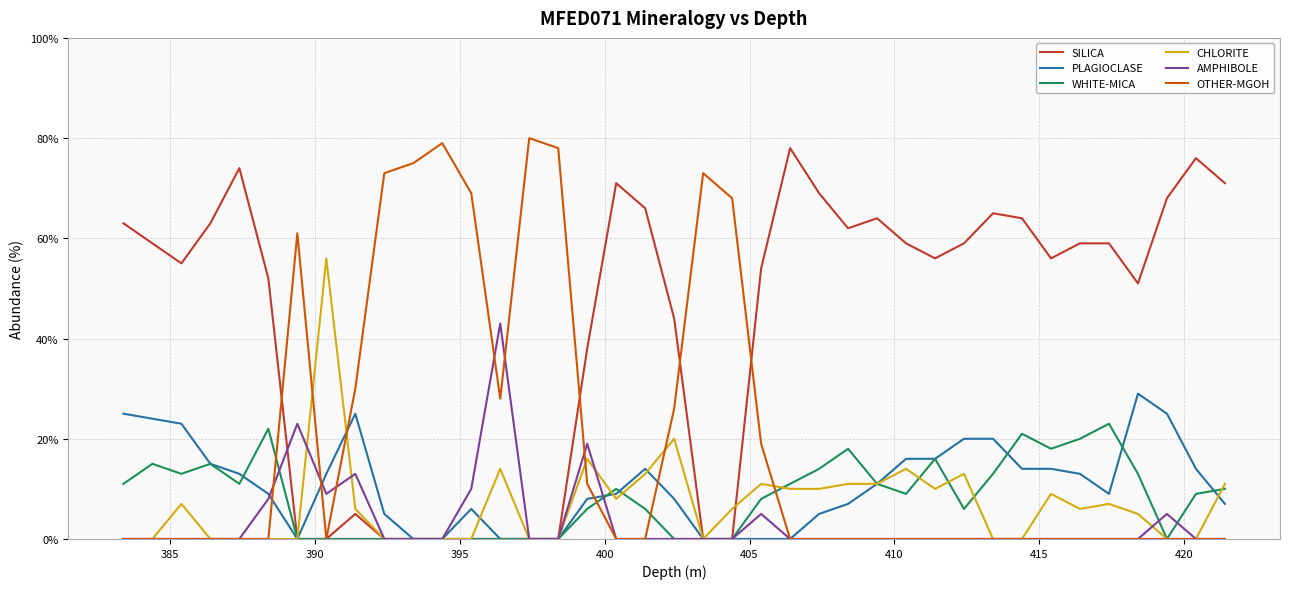

What is the maximum value for PLAGIOCLASE?

29